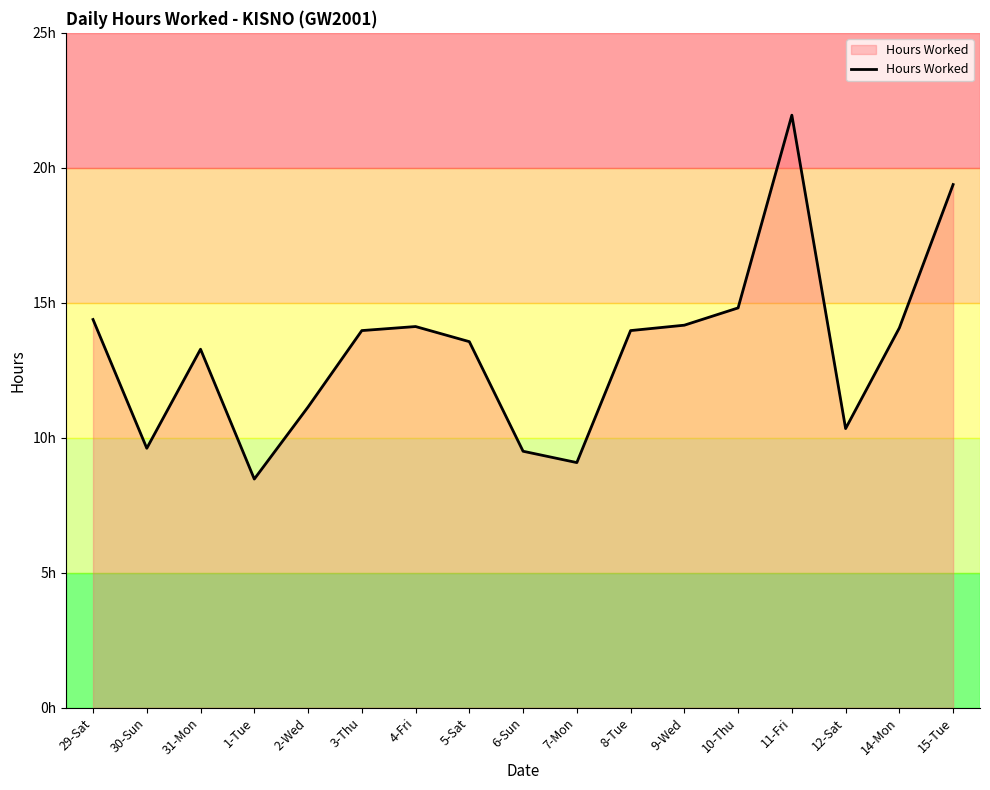

What is the average value?

13.3